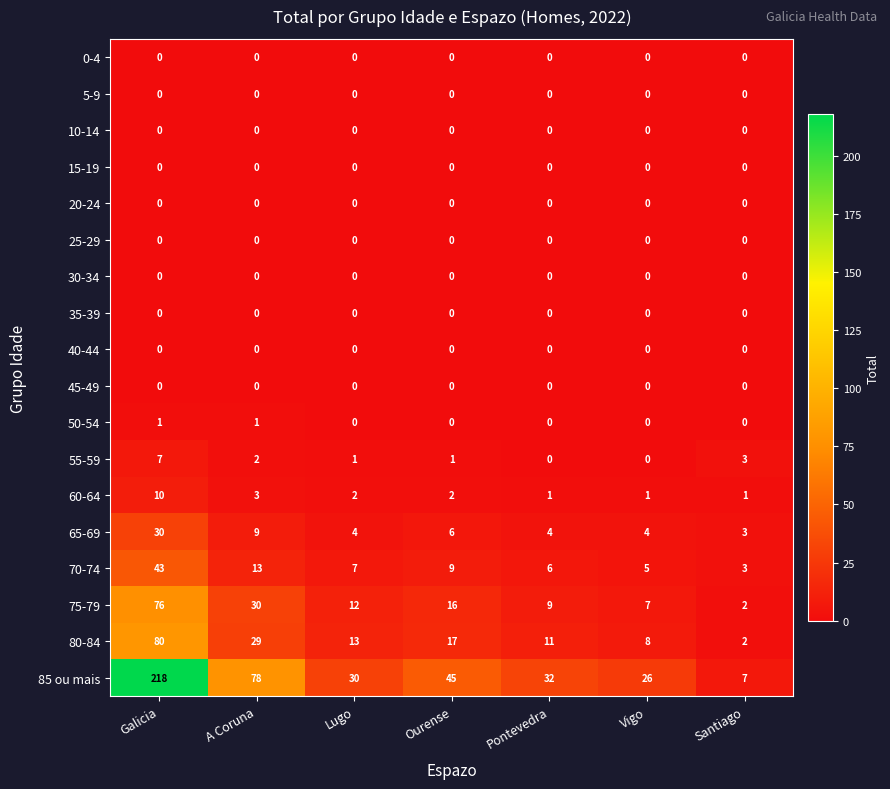

The 40-44 series shows 0 at A Coruna. True or false?

True